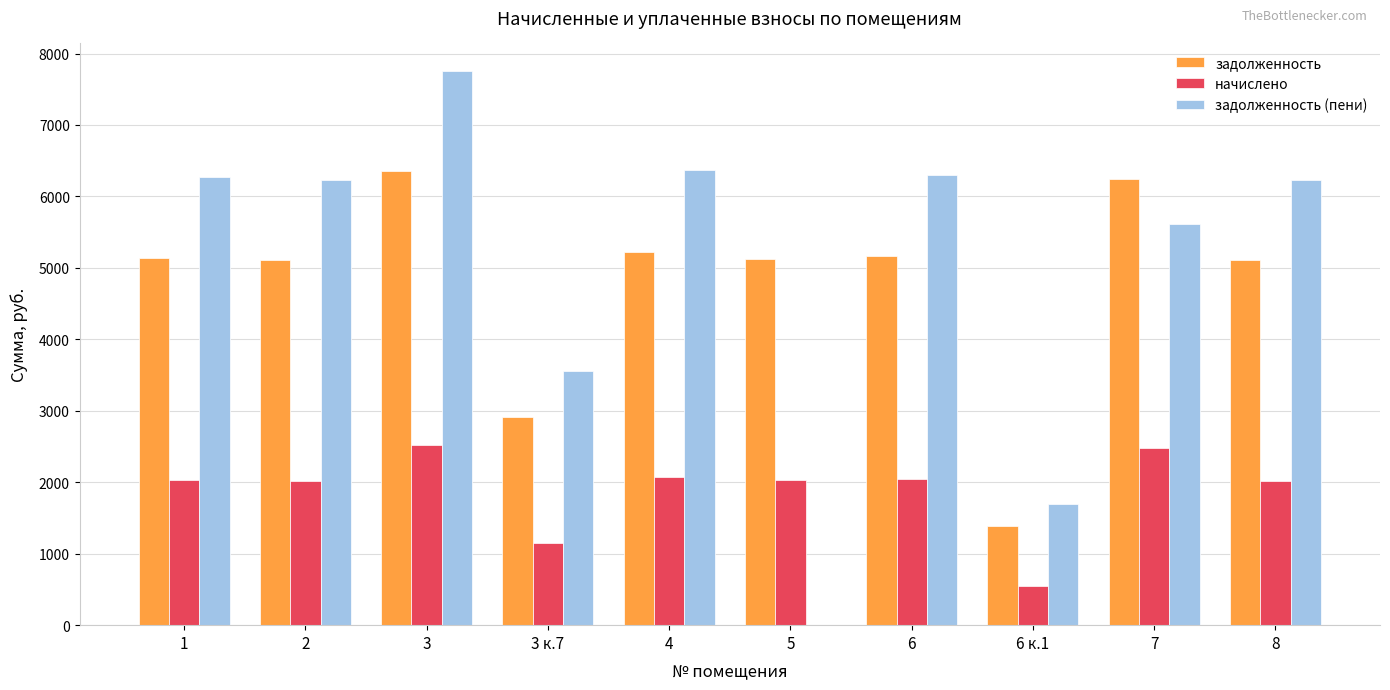

Which series changed the most between 1 and 6 к.1?

задолженность (пени)